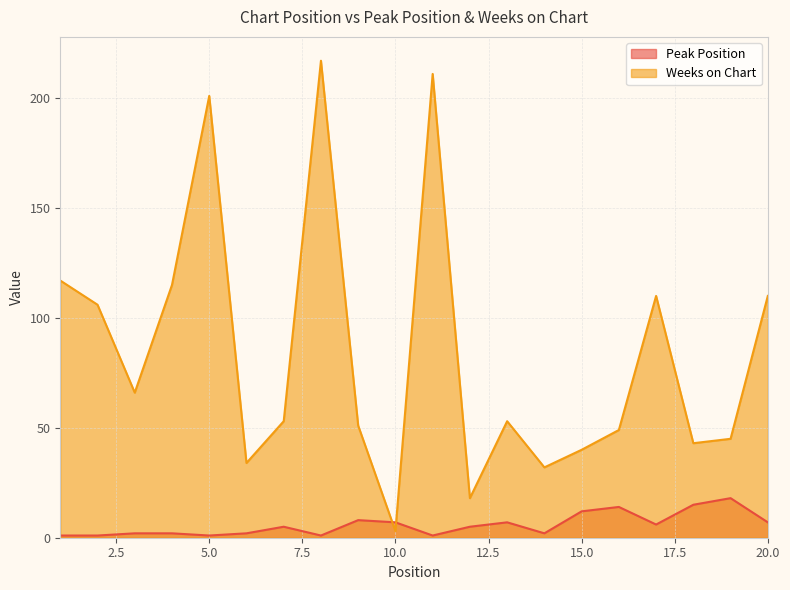

What is the maximum value shown in the chart?

217